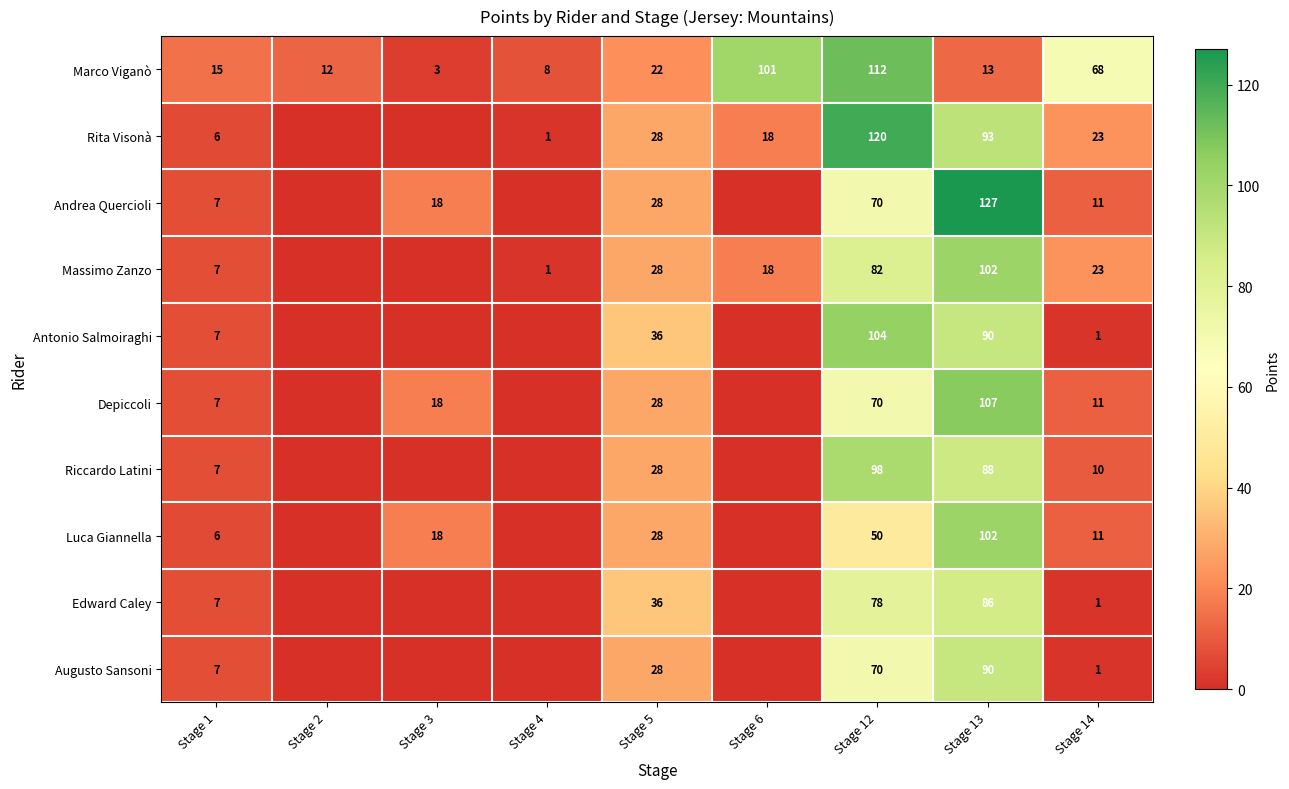

What is the difference between the highest and lowest values at Stage 13?

114